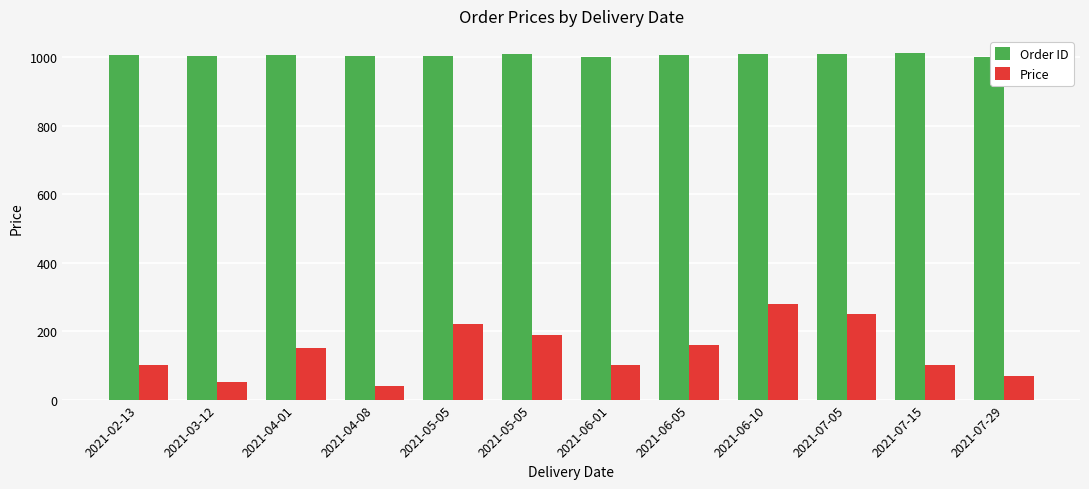

What is the sum of all Order ID values?

12078